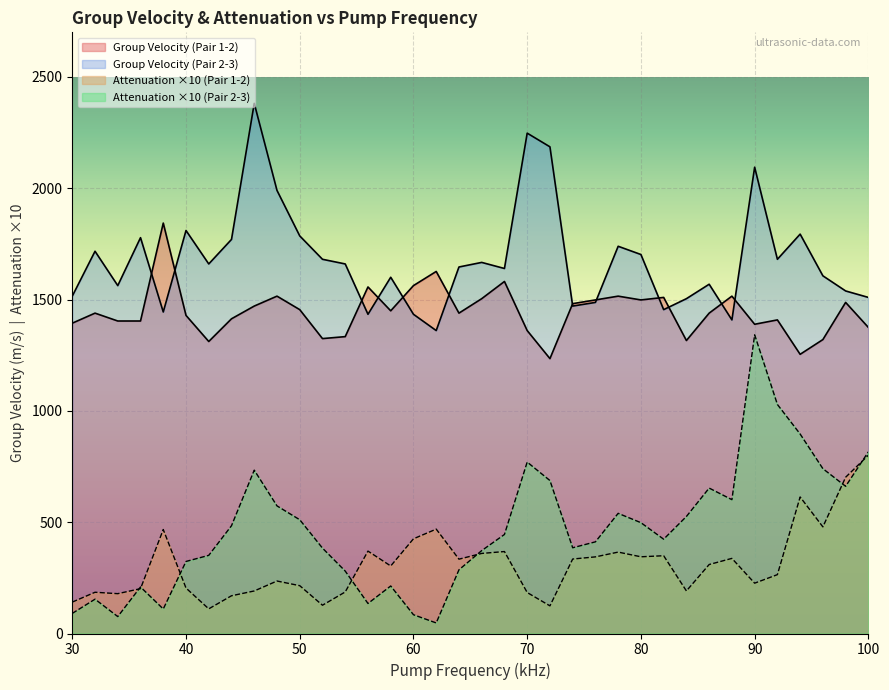

What is the difference between the maximum and second lowest values in the Group Velocity (Pair 2-3) series?

972.5